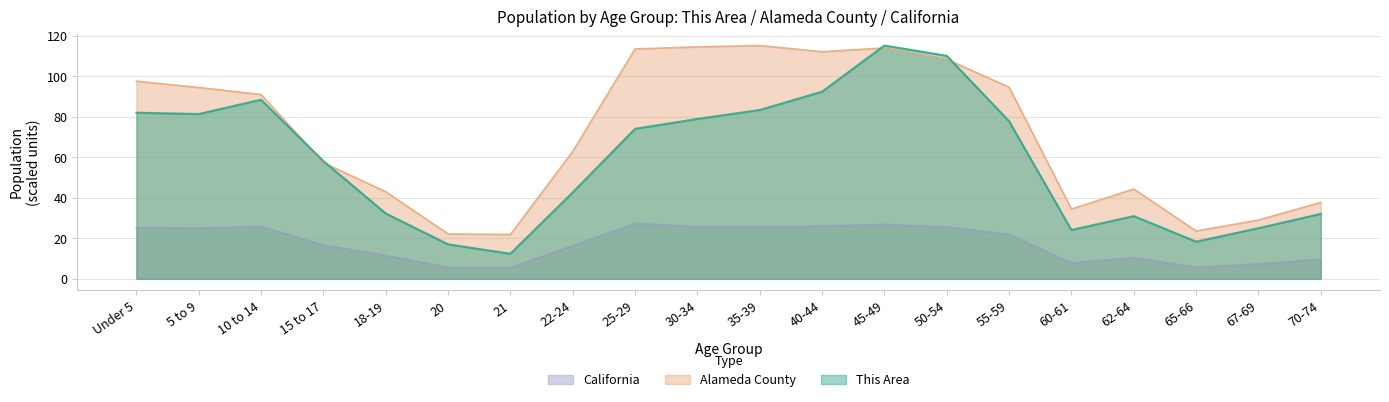

What is the sum of all This Area values?

1177.5